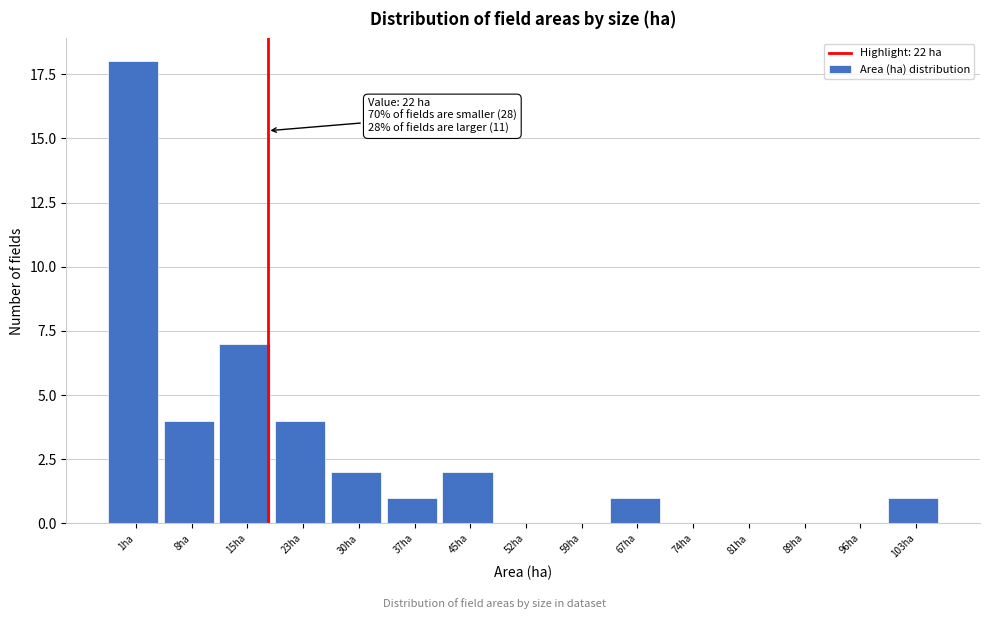

Reading right to left, what are all the values shown in this chart?

103ha=1	96ha=0	89ha=0	81ha=0	74ha=0	67ha=1	59ha=0	52ha=0	45ha=2	37ha=1	30ha=2	23ha=4	15ha=7	8ha=4	1ha=18